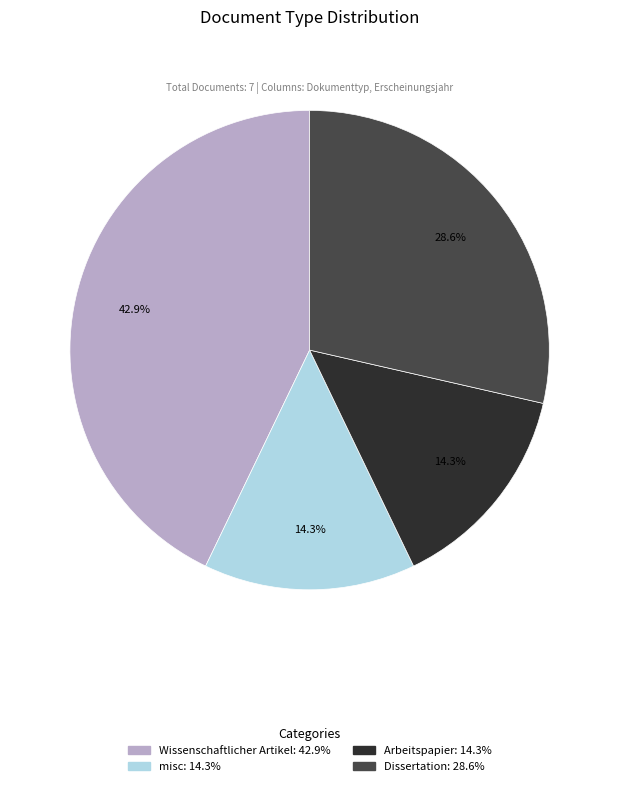

To the nearest percent, what is the average slice percentage?

25%